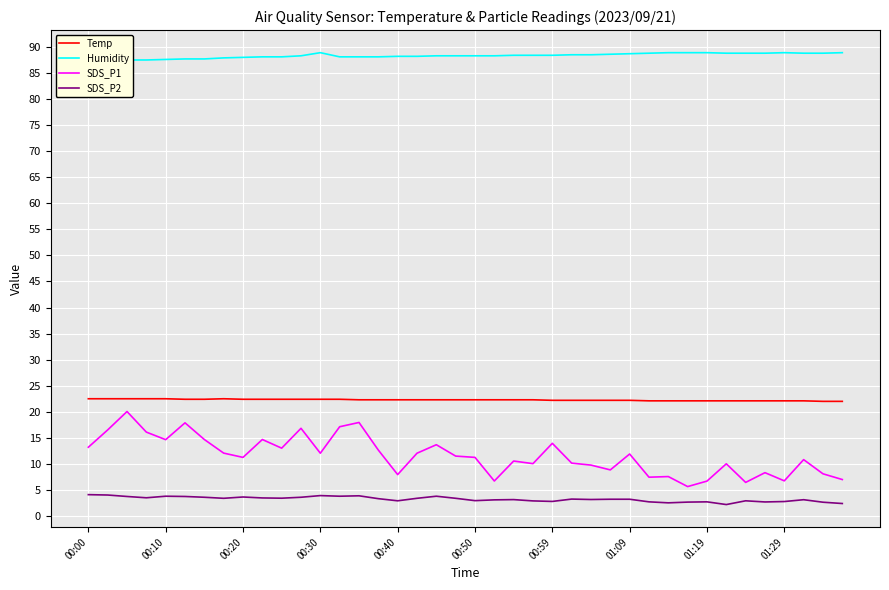

What is the sum of the SDS_P1 values at 18 and 31?

19.3